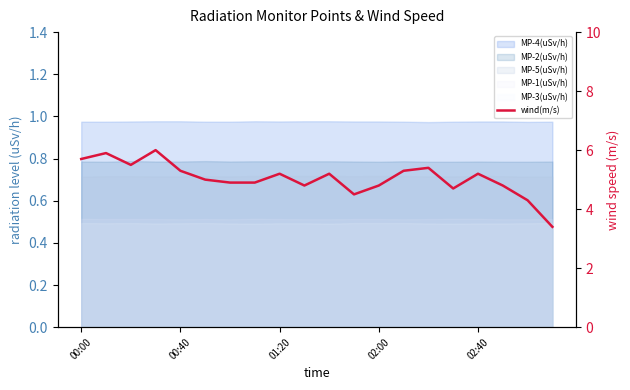

Approximately how many times larger is the value at 02:40 compared to 19?

1.6